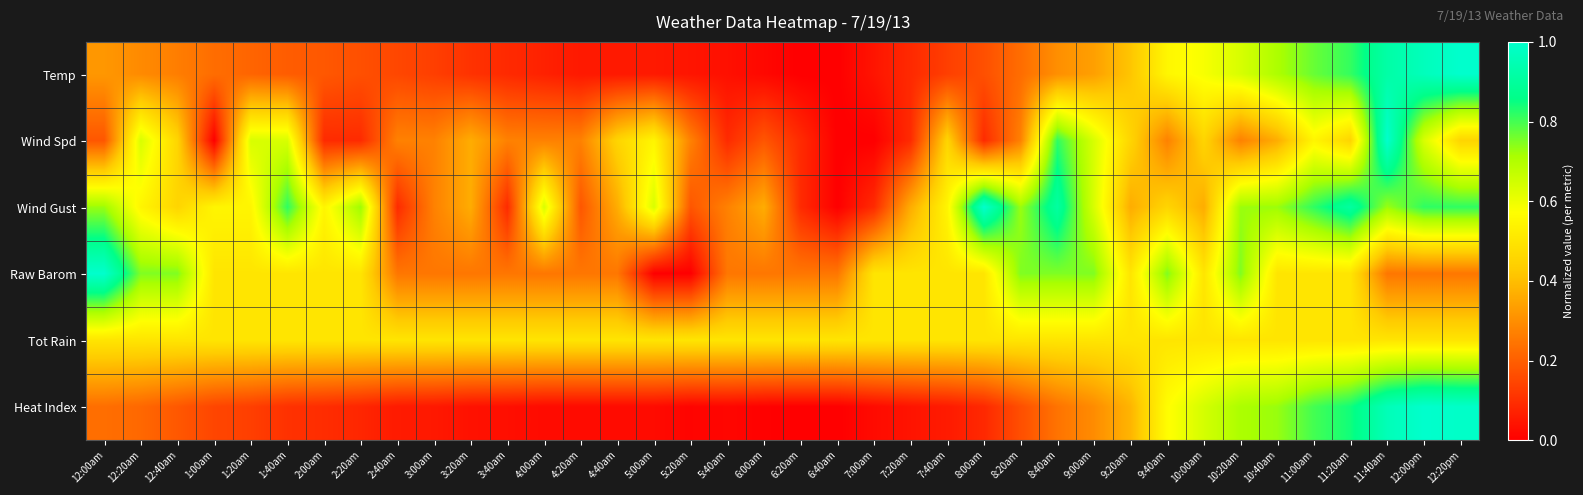

Which series has the largest range (max minus min)?

Temp